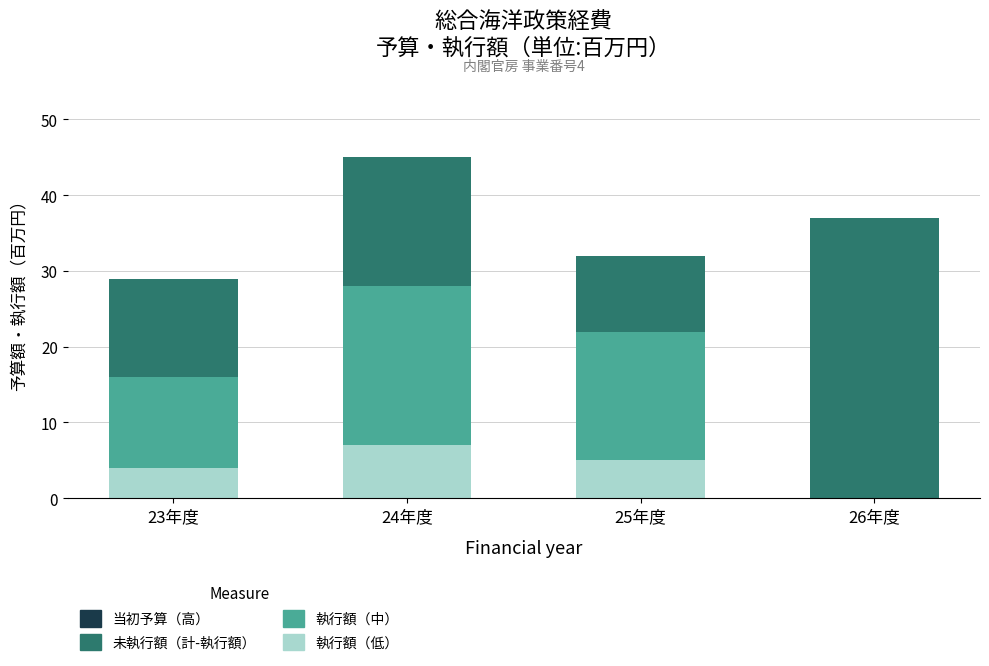

Reading left to right, what are the values for 執行額（低）?

23年度=4	24年度=7	25年度=5	26年度=0